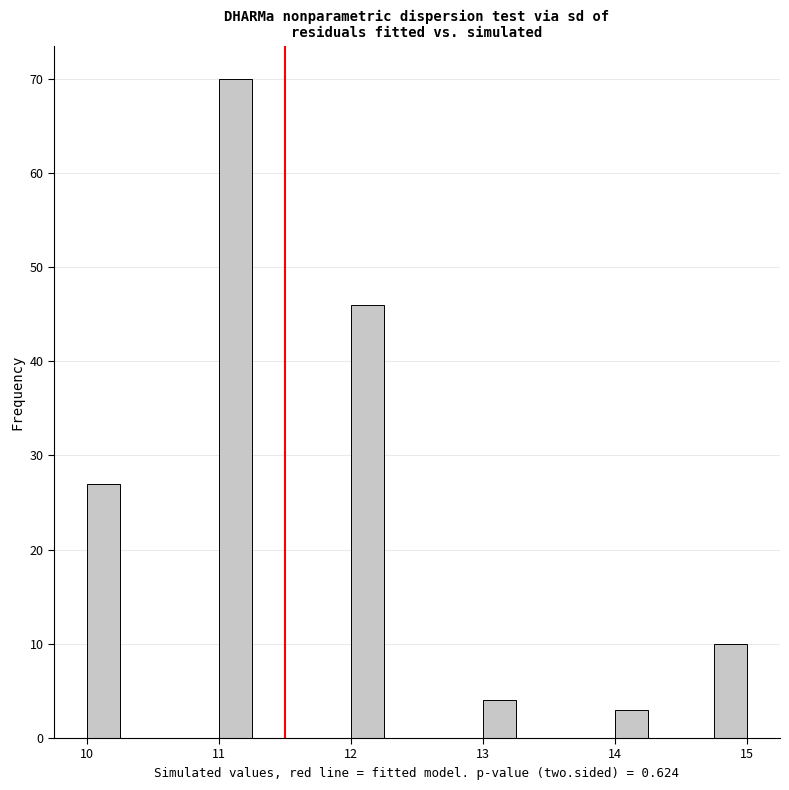

Around what value on the x-axis is the tallest bar? Give the approximate position of its centre, as read against the axis.

11.1